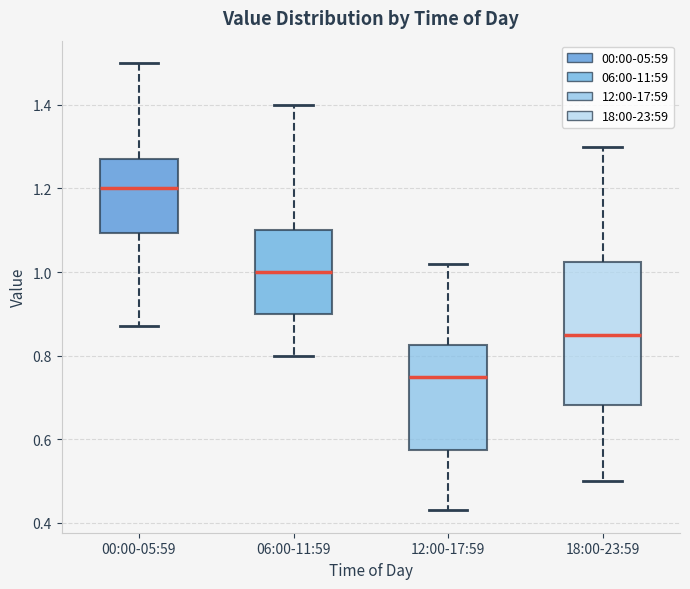

Where does the upper whisker of the box for 06:00-11:59 end on the y-axis? The values are not printed on the chart, so give them approximately, as read against the axis.

1.40